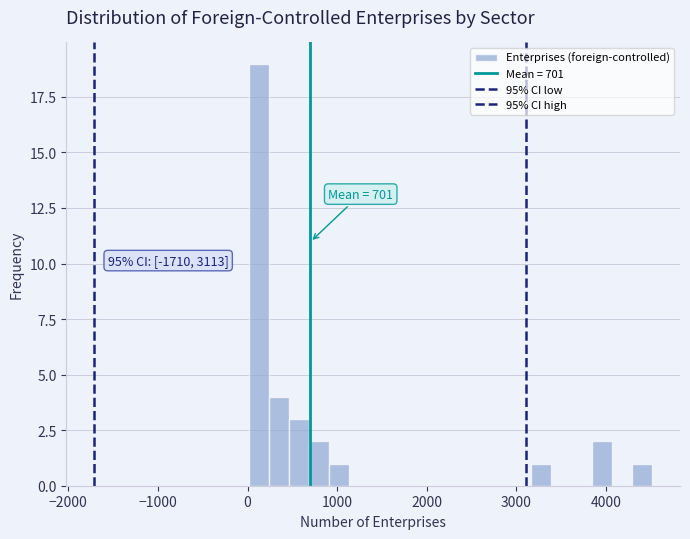

Read against the x-axis, roughly where is the centre of the tallest bar?

100